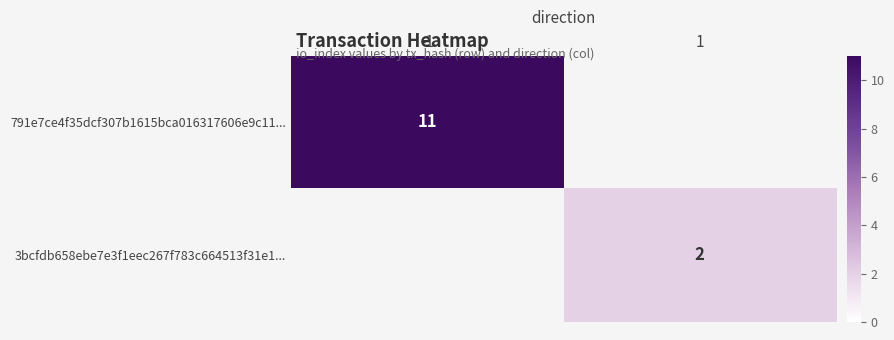

Is it true that 3bcfdb658ebe7e3f1eec267f783c664513f31e1... equals 2 at 1?

True